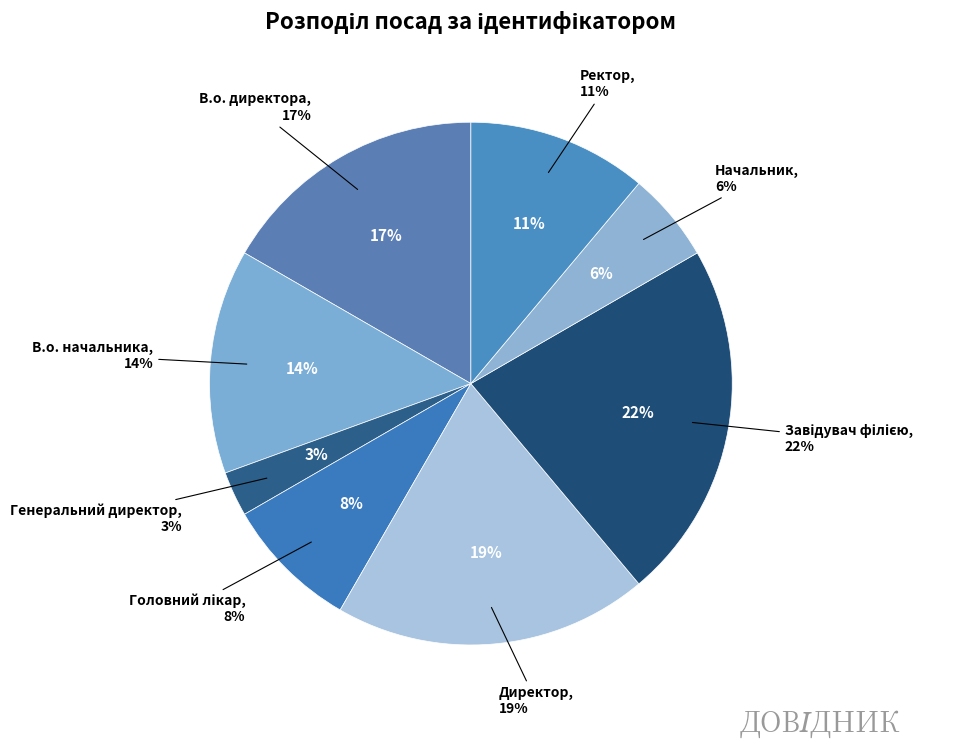

Is it true that Начальник is 6% of the pie?

True